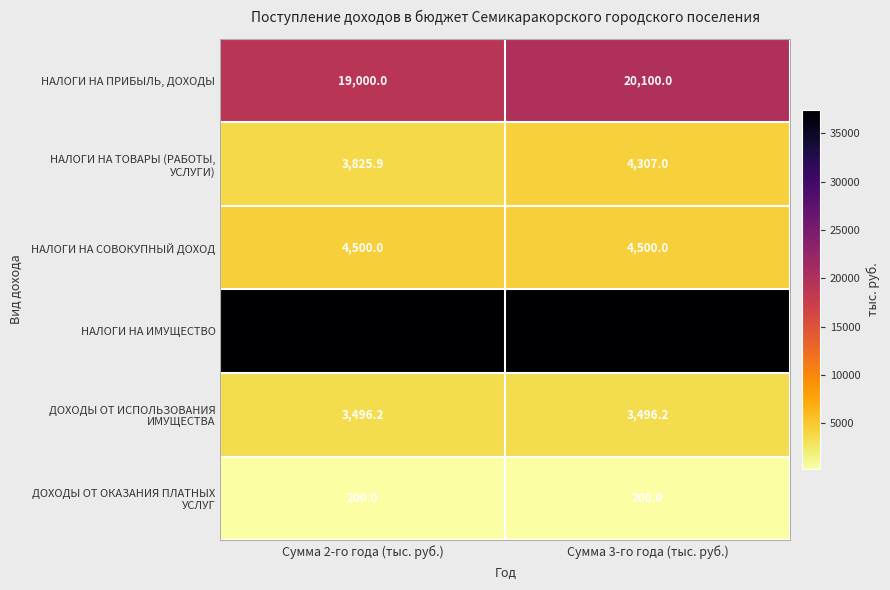

What is the total value across all series at Сумма 2-го года (тыс. руб.)?

68491.1